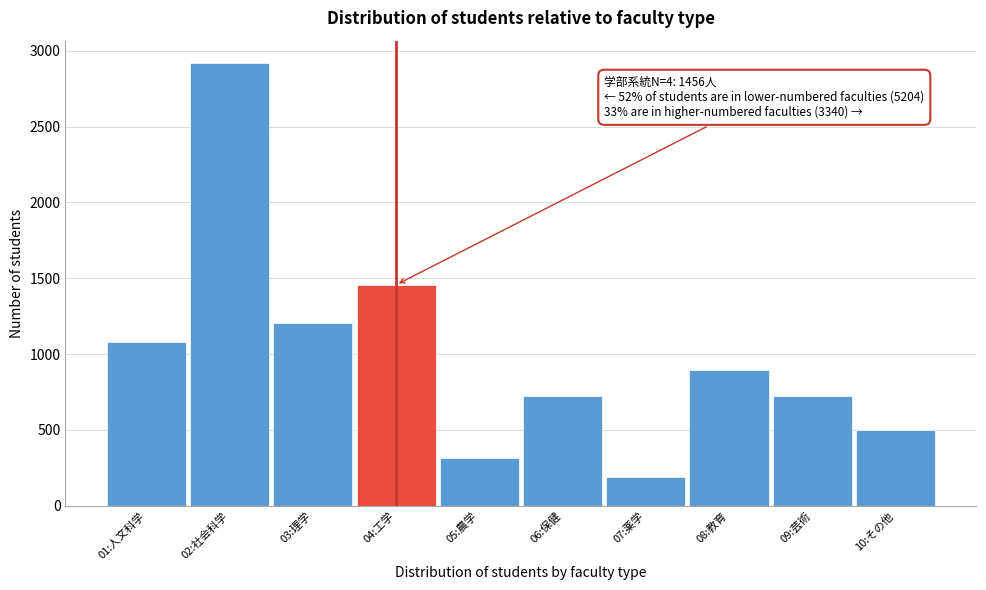

What value does the data have at 01:人文科学, to the nearest 50?

1100